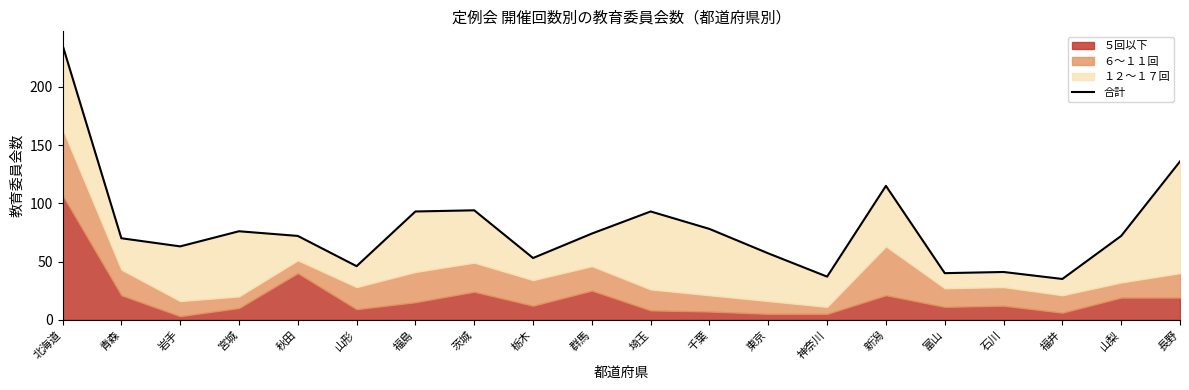

What is the ratio of the value at 埼玉 to the value at 神奈川?

2.5